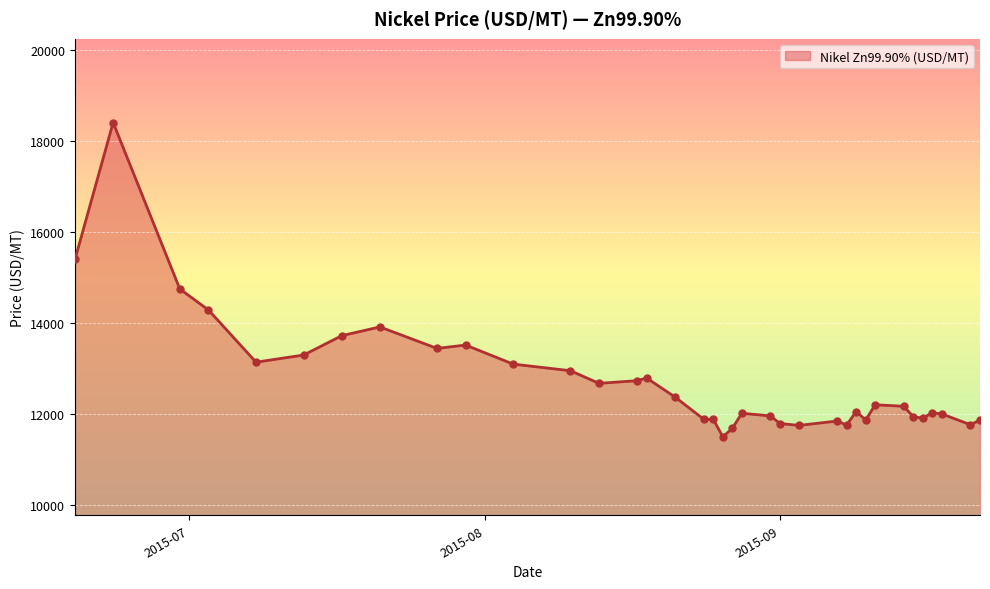

What is the greatest value displayed?

18398.7